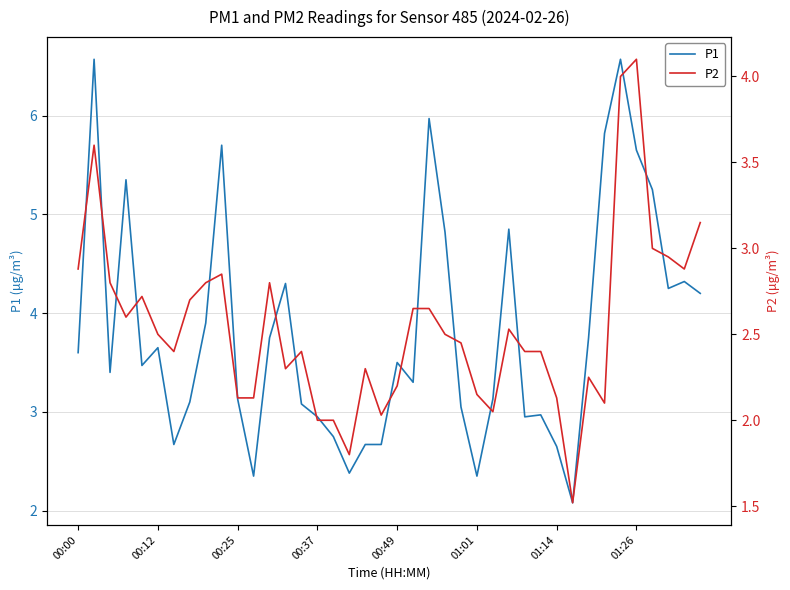

What is the highest value of the P1 series?

6.6